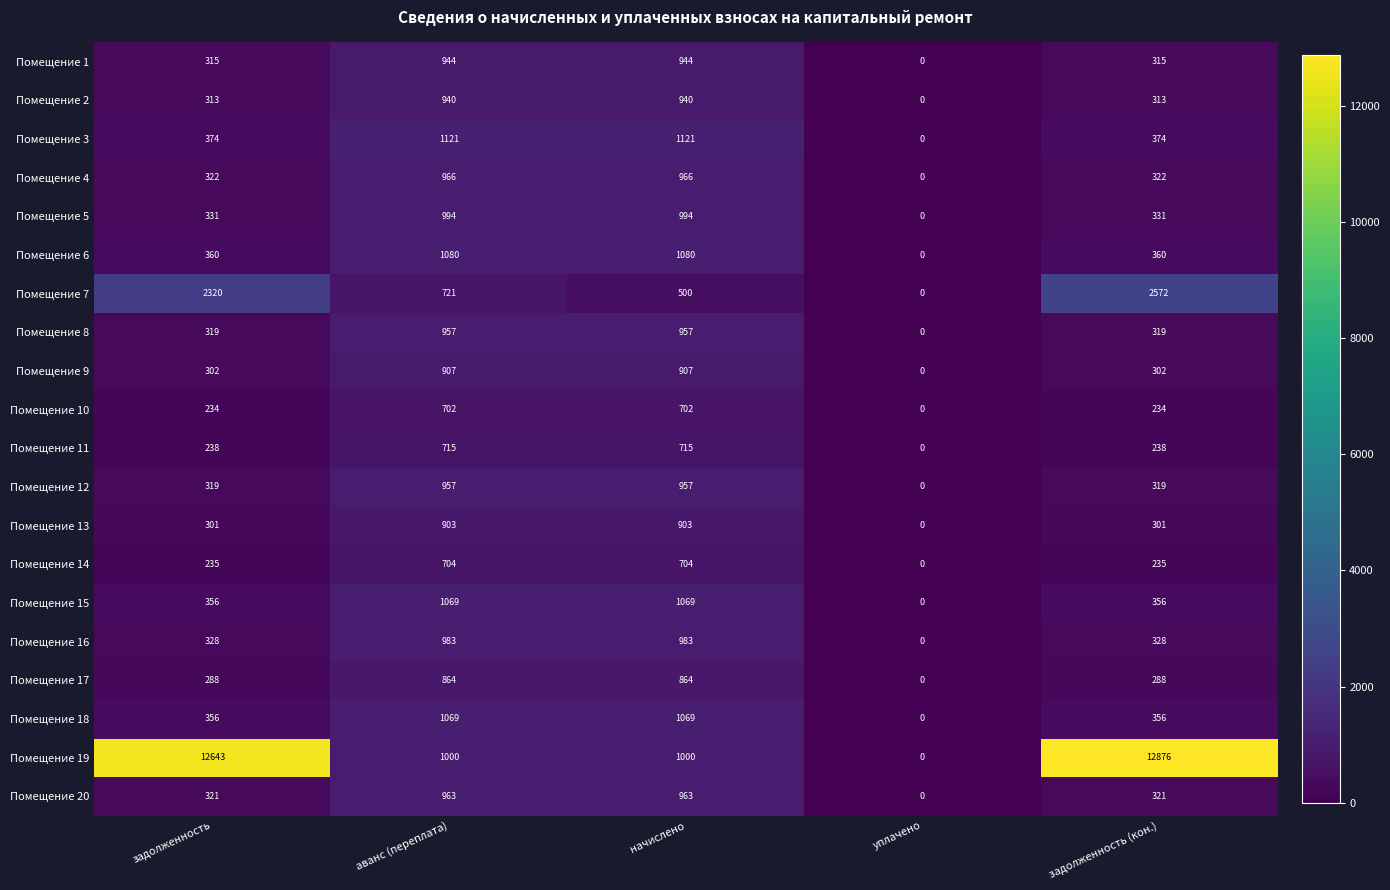

Is it true that Помещение 14 equals 235 at задолженность (кон.)?

True